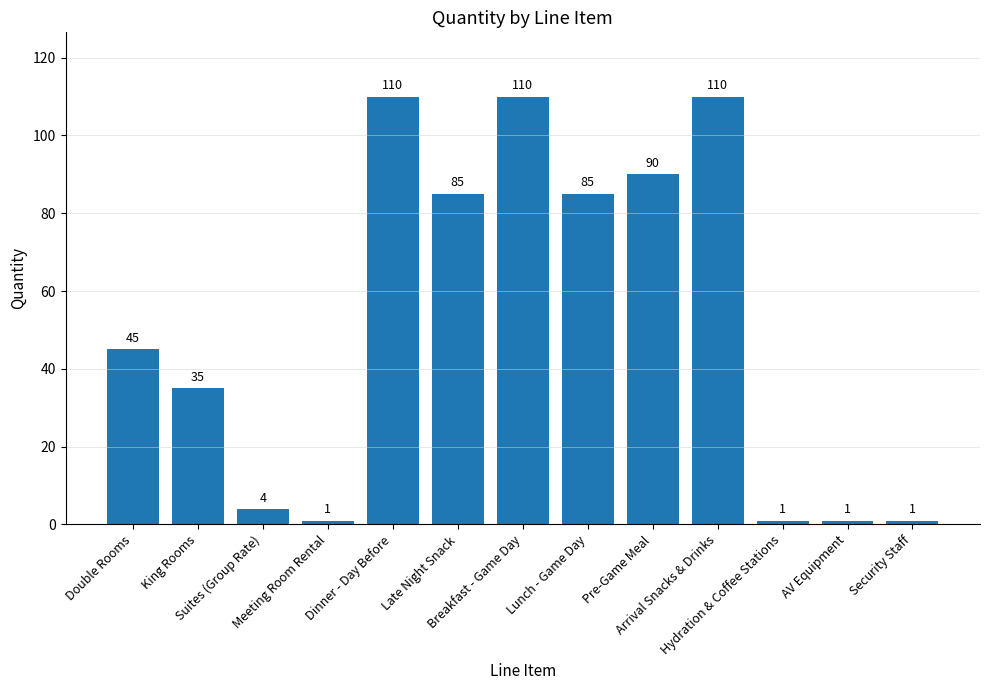

What is the value of the 3rd bar from the left?

4